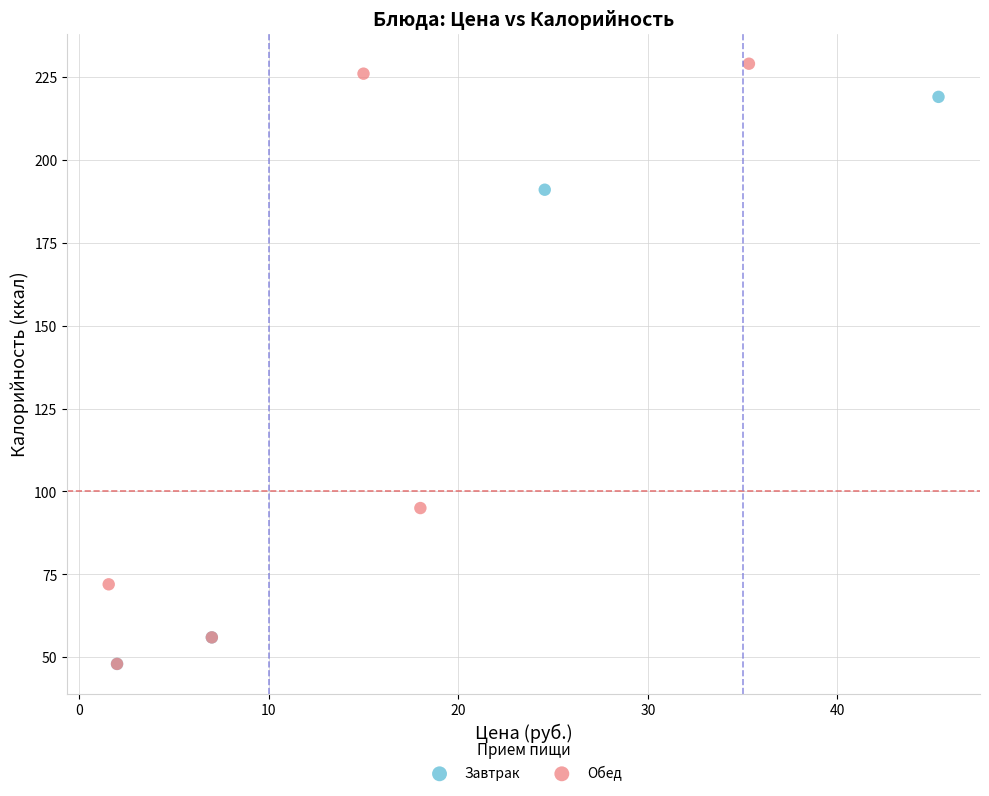

Which series reaches the maximum Y coordinate?

Обед